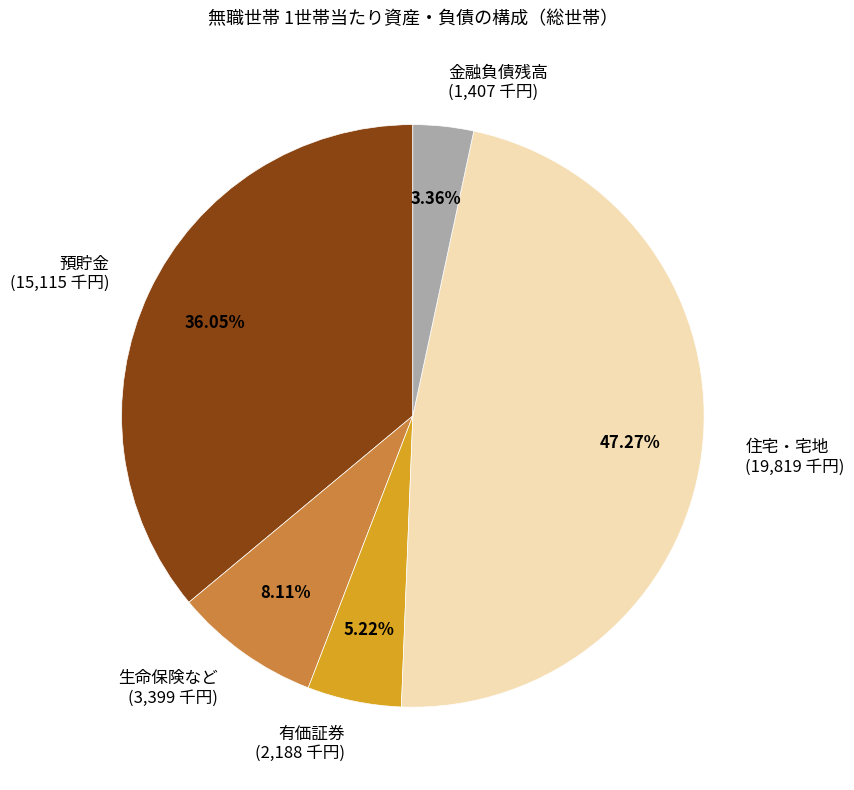

Which category has the biggest portion of the pie?

住宅・宅地